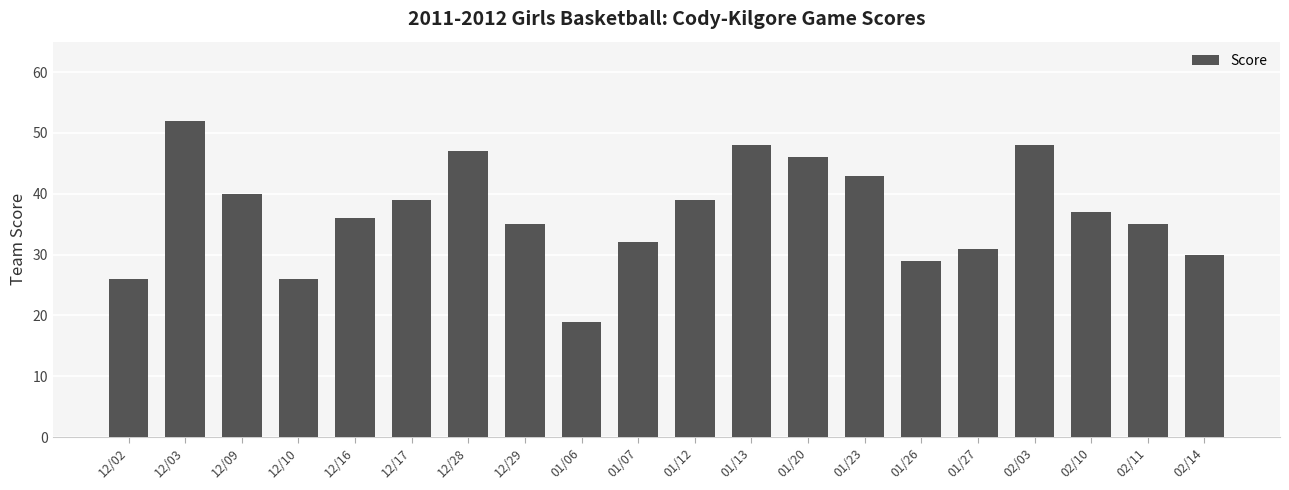

What is the label of the 2nd bar from the left?

12/03